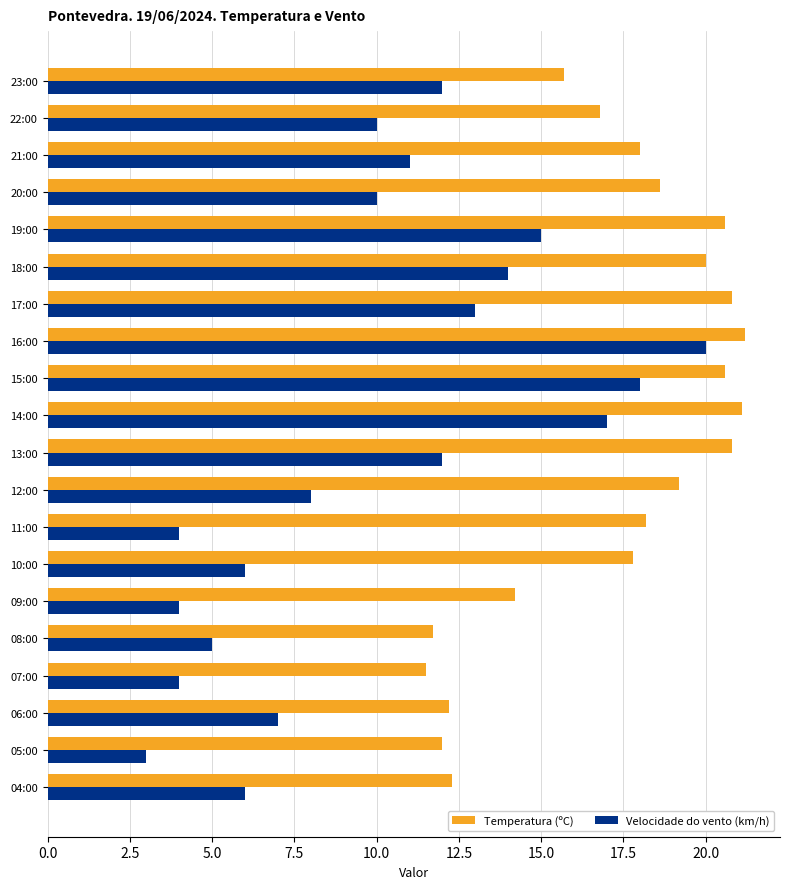

At which category does the chart reach its minimum across all series?

05:00